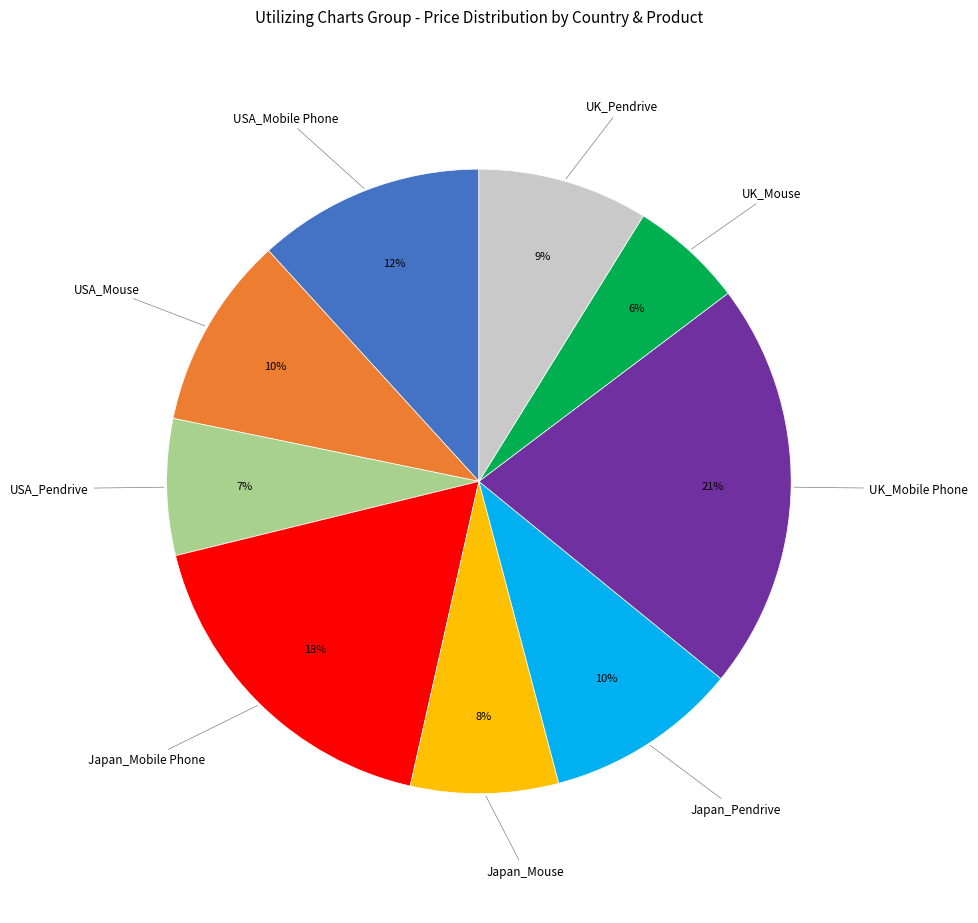

Is there any slice that represents more than half of the pie?

No